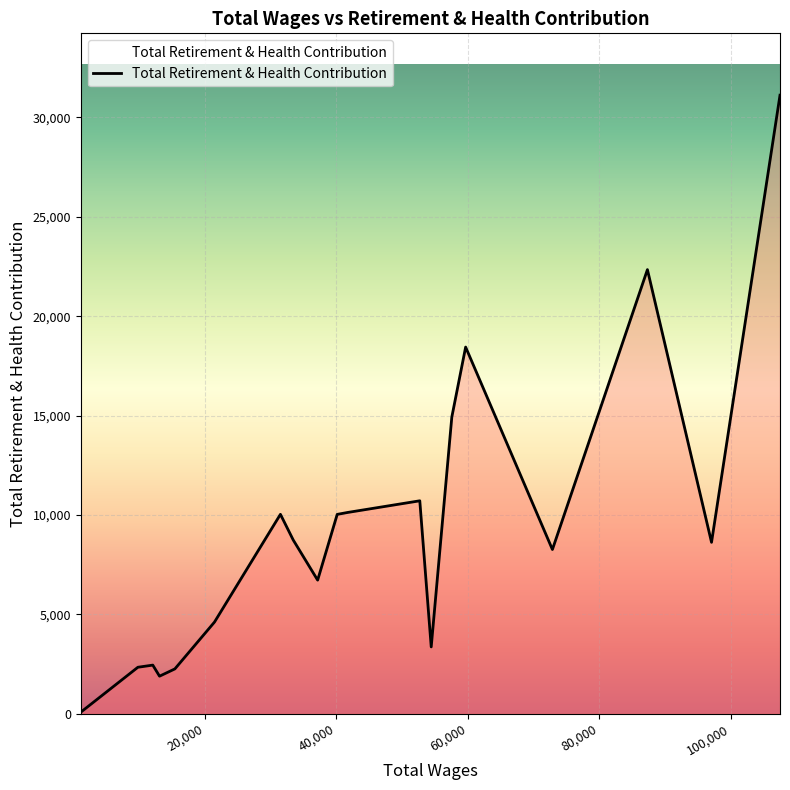

Reading left to right, list all the values displayed in this chart.

107520.0=31116	97097.0=8622	87339.0=22341	72877.0=8260	59670.0=18445	57565.0=14923	54430.0=3361	52690.0=10711	41721.0=10125	40121.0=10028	37143.0=6720	33428.0=8738	31478.0=10031	21438.0=4609	15411.0=2254	13074.0=1888	12050.0=2445	9781.0=2337	1088.0=76